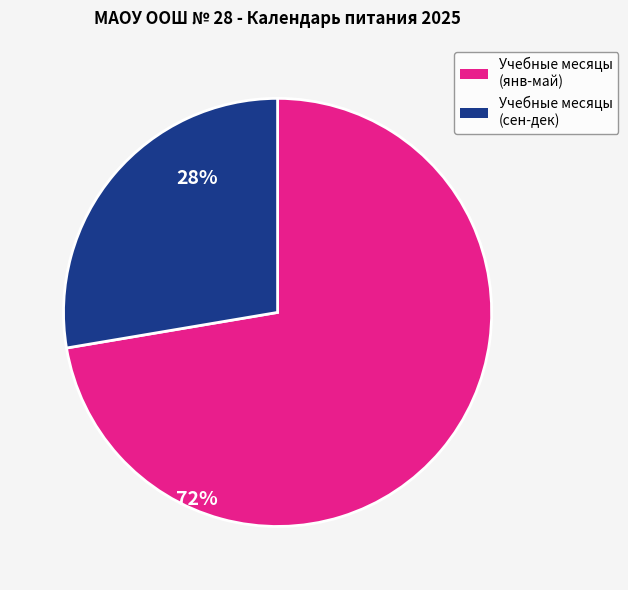

Does any single category account for the majority?

Yes